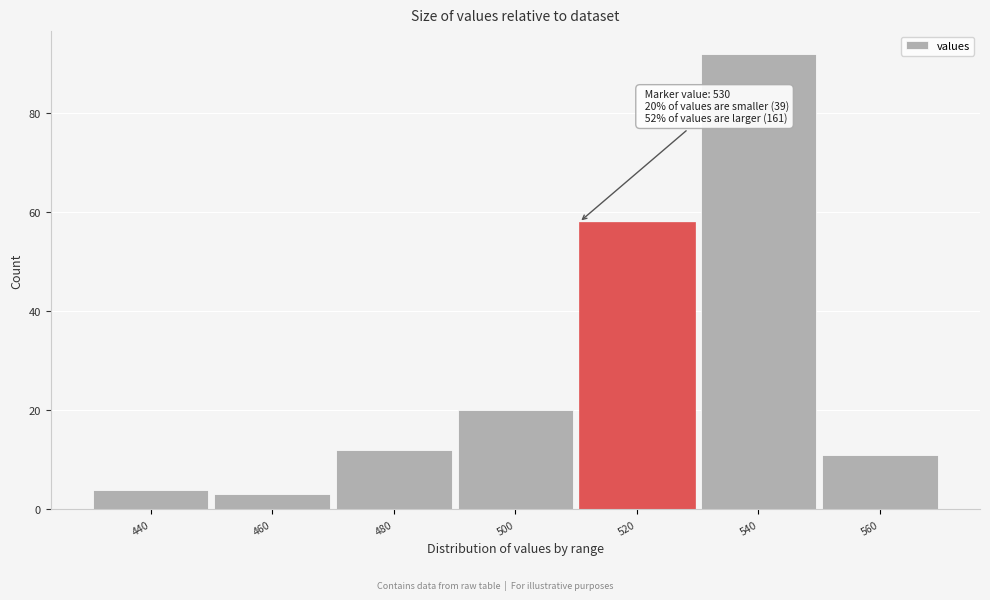

Reading right to left, extract all data points from this chart.

11	92	58	20	12	3	4